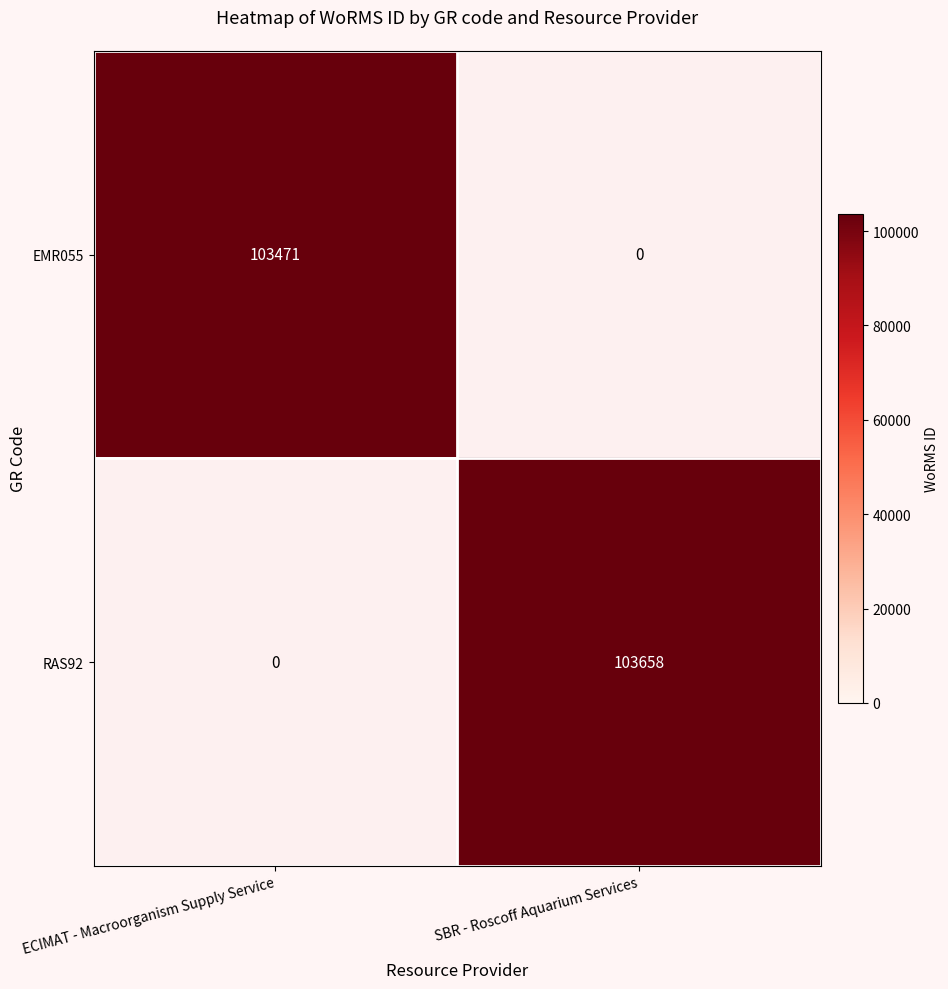

The value of EMR055 at ECIMAT - Macroorganism Supply Service is 103471. True or false?

True